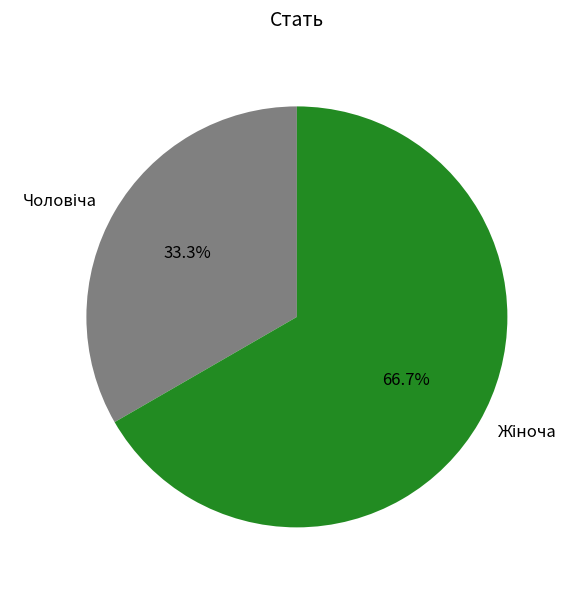

How many segments does this pie chart have?

2